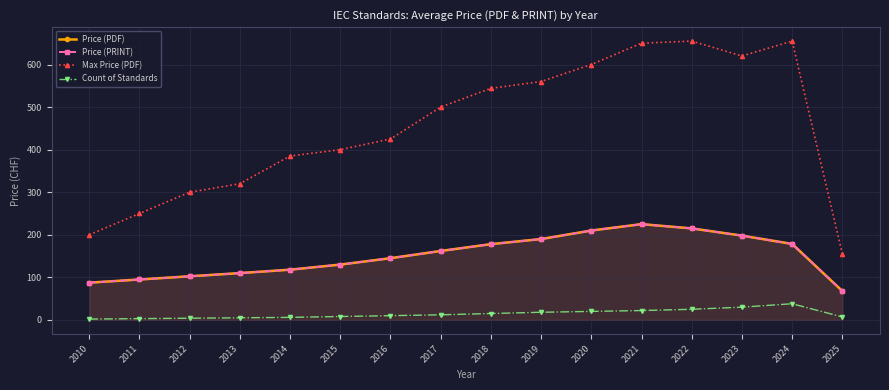

What is the difference between the second highest and minimum values in the Max Price (PDF) series?

500.0